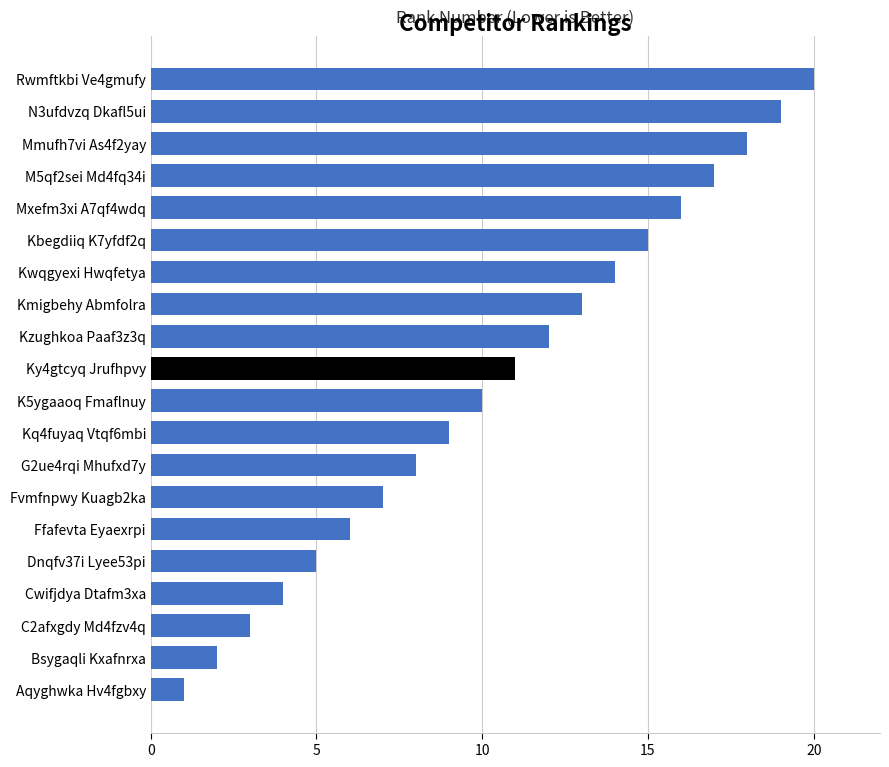

Rank the categories by value from highest to lowest.

Rwmftkbi Ve4gmufy, N3ufdvzq Dkafl5ui, Mmufh7vi As4f2yay, M5qf2sei Md4fq34i, Mxefm3xi A7qf4wdq, Kbegdiiq K7yfdf2q, Kwqgyexi Hwqfetya, Kmigbehy Abmfolra, Kzughkoa Paaf3z3q, Ky4gtcyq Jrufhpvy, K5ygaaoq Fmaflnuy, Kq4fuyaq Vtqf6mbi, G2ue4rqi Mhufxd7y, Fvmfnpwy Kuagb2ka, Ffafevta Eyaexrpi, Dnqfv37i Lyee53pi, Cwifjdya Dtafm3xa, C2afxgdy Md4fzv4q, Bsygaqli Kxafnrxa, Aqyghwka Hv4fgbxy